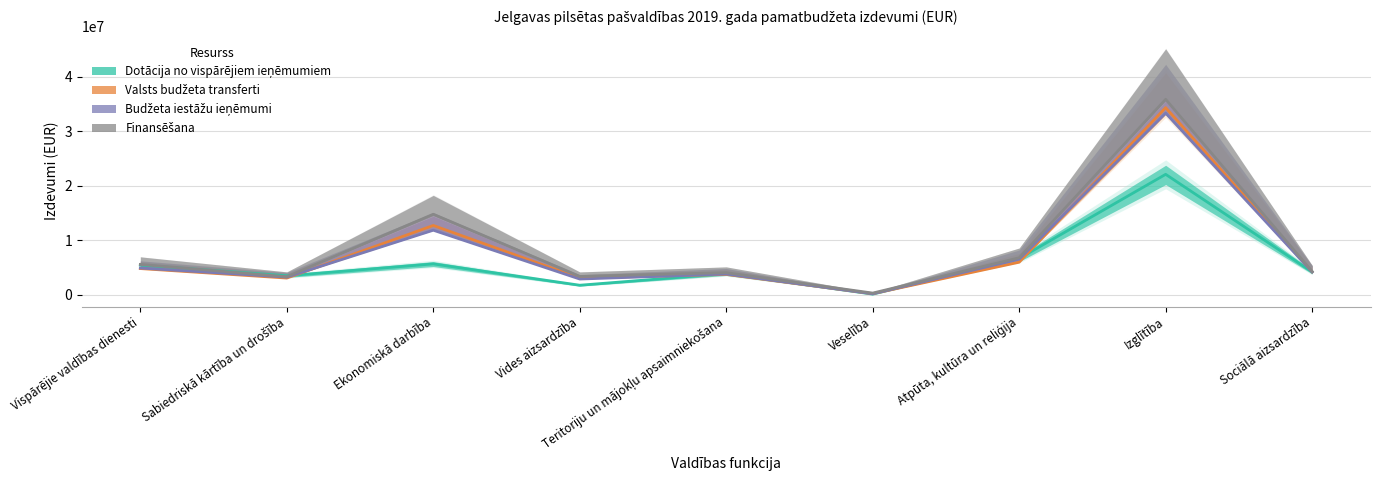

What is the difference between the second highest and second lowest values in the Dotācija no vispārējiem ieņēmumiem series?

4902090